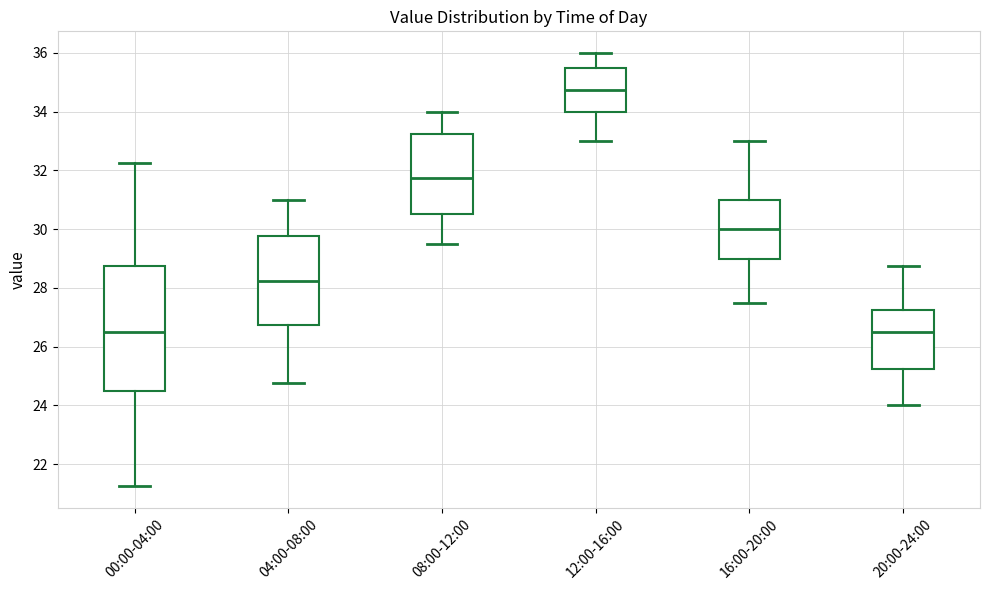

Which box is the tallest, from its lower edge to its upper edge?

00:00-04:00